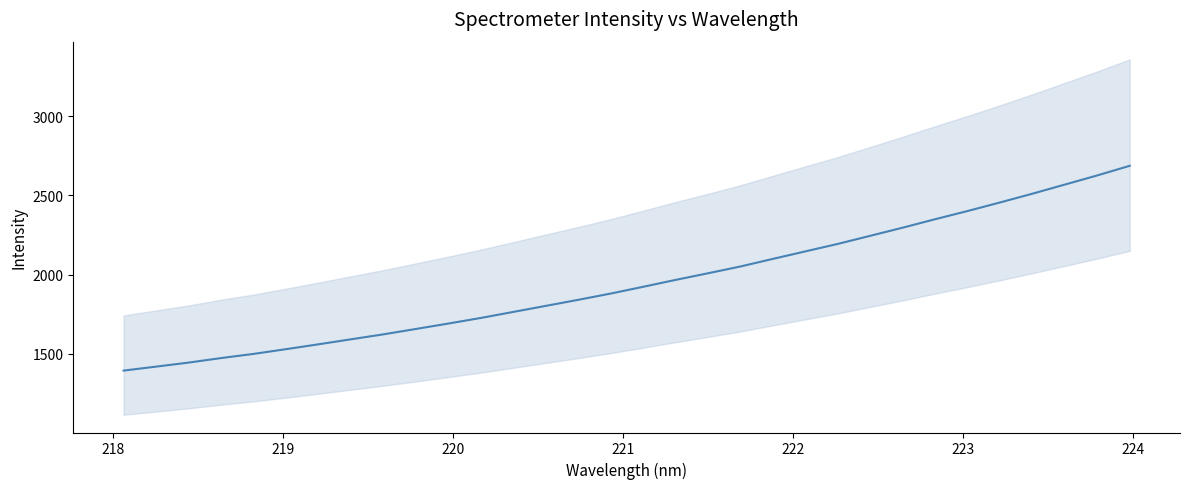

What is the difference between the maximum and minimum values?

1293.1